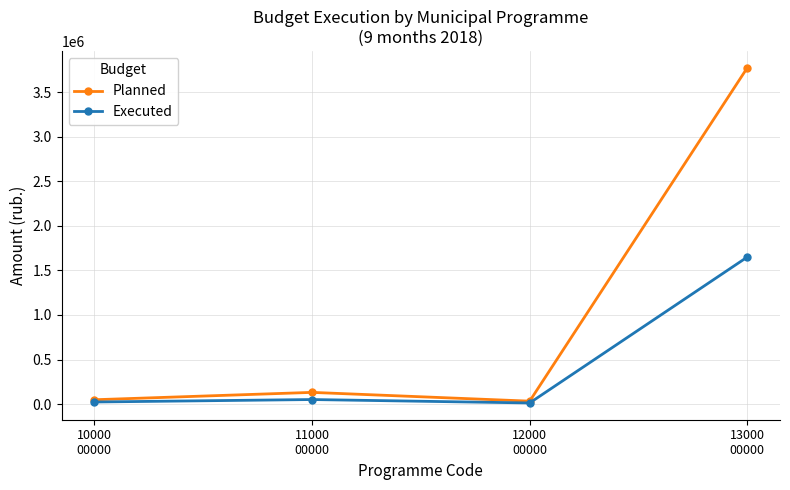

Which series has the largest range (max minus min)?

Planned